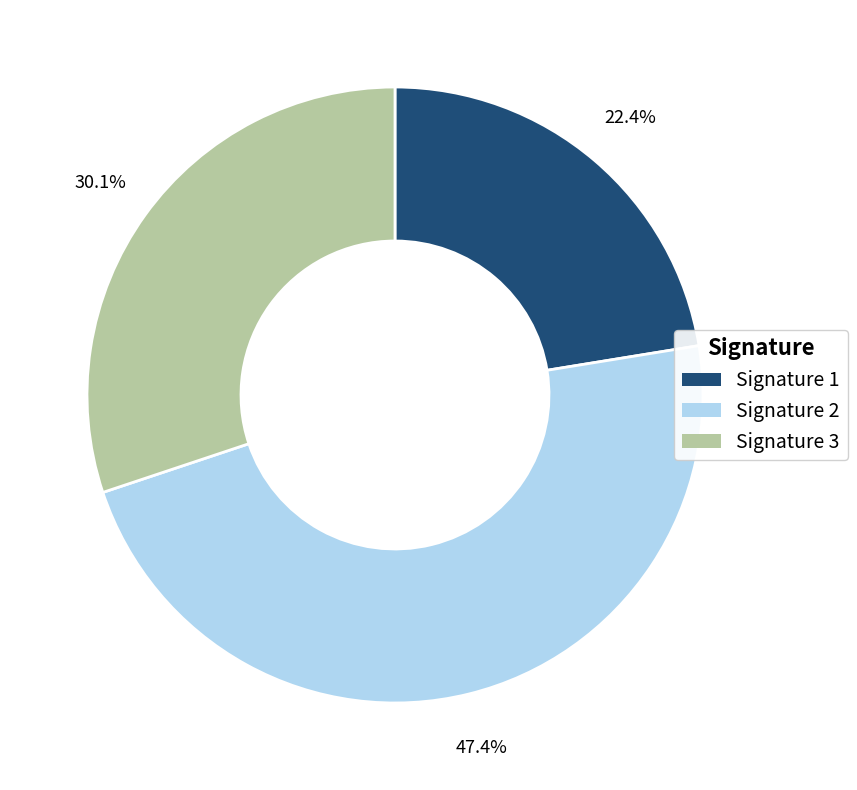

Which slice is the largest?

Signature 2